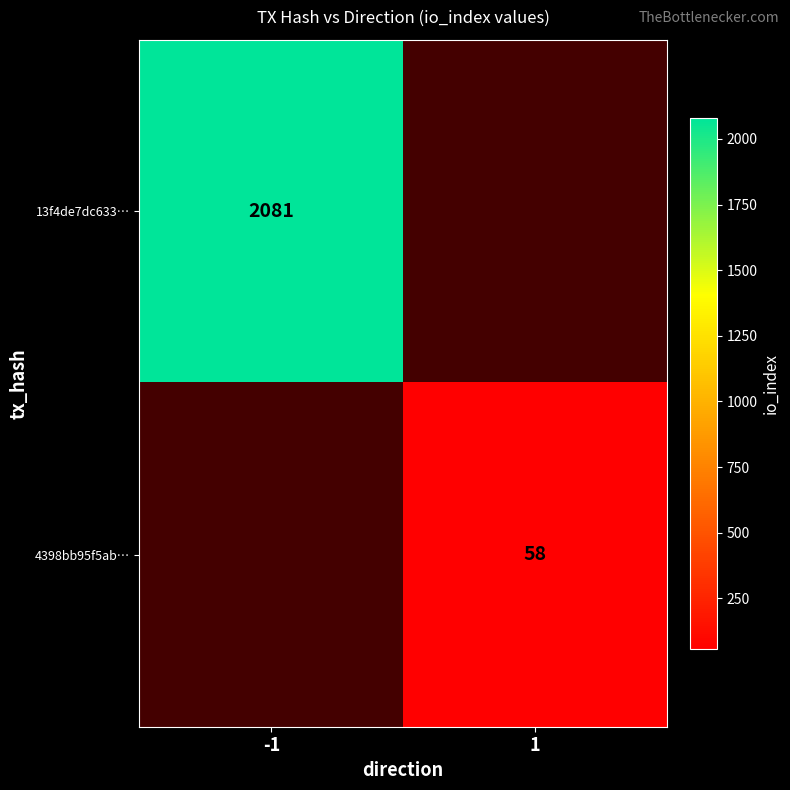

How many series are shown in this chart?

2